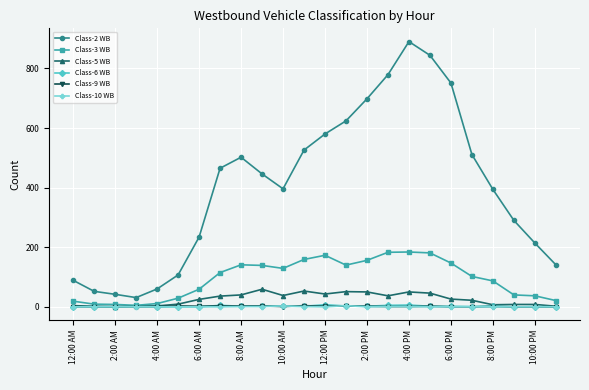

Which series has the largest total across all categories?

Class-2 WB